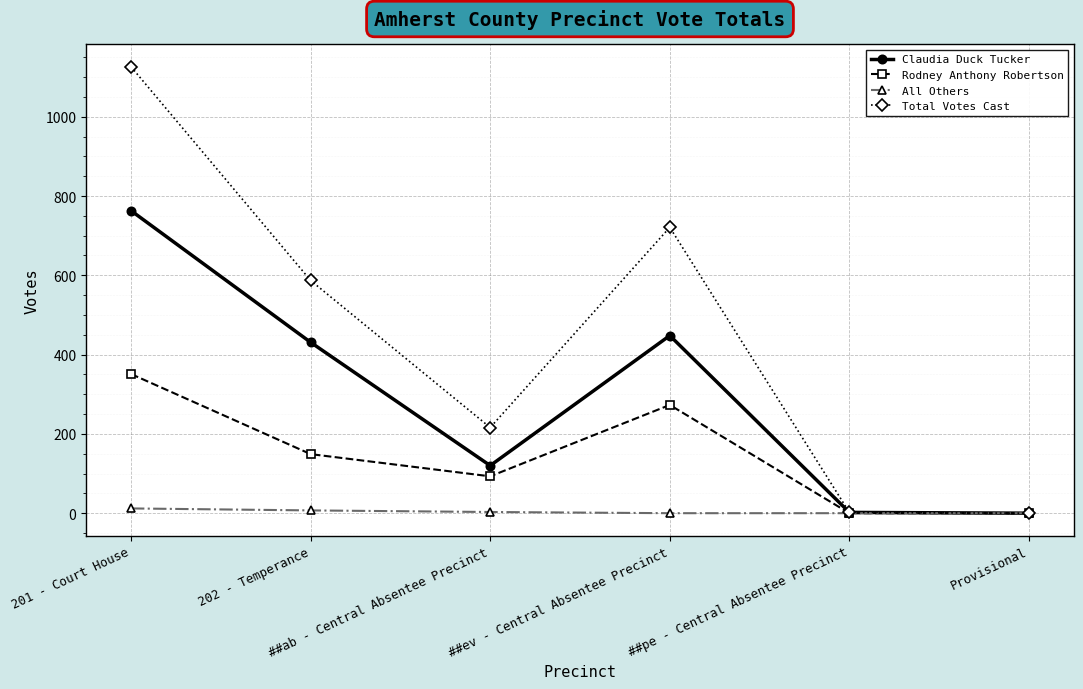

The Total Votes Cast series shows 339 at ##ev - Central Absentee Precinct. True or false?

False